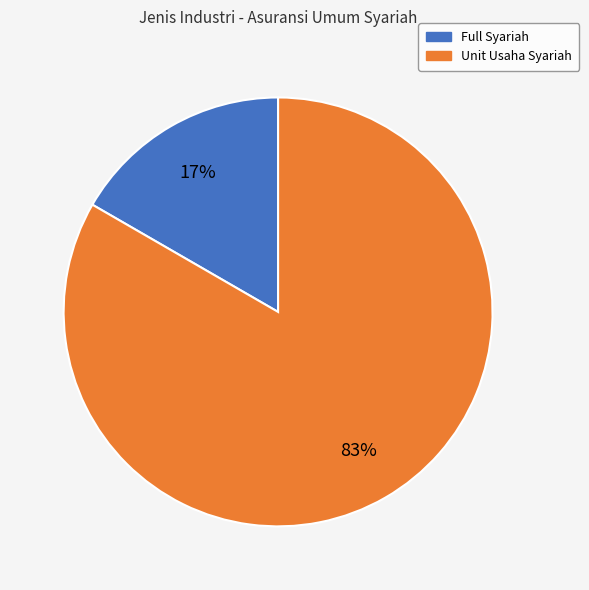

What is the smallest slice in the pie chart?

Full Syariah